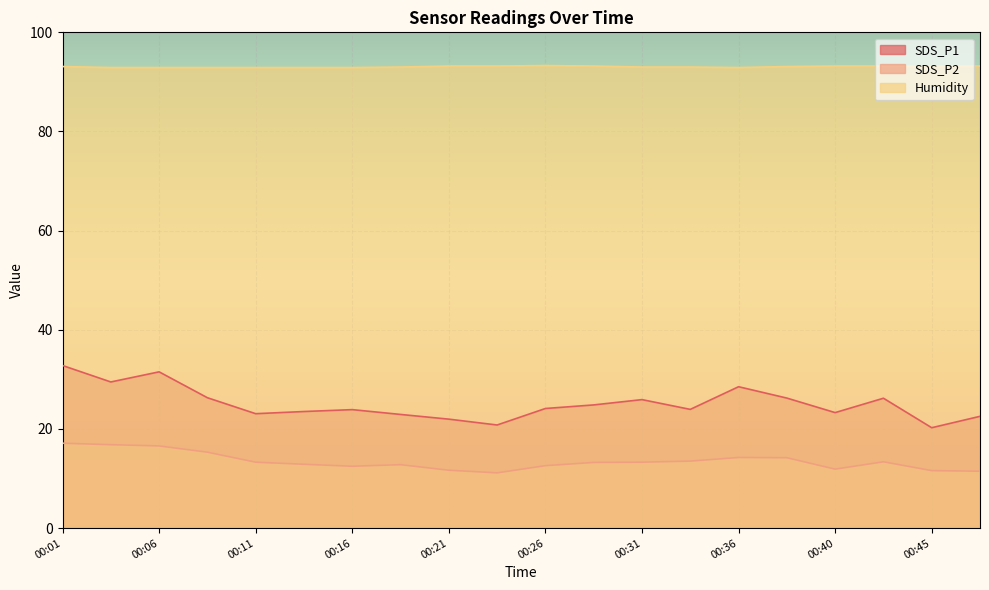

True or false: Humidity and SDS_P1 intersect in this chart.

False